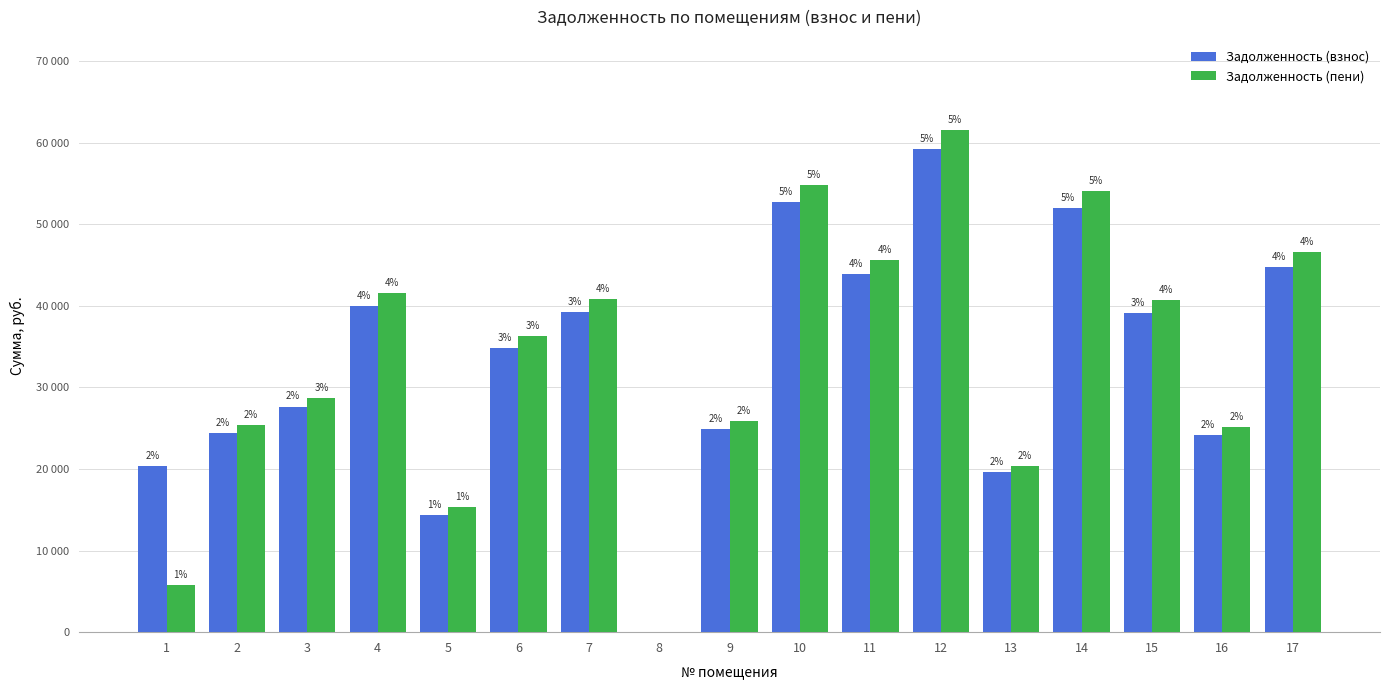

Rank the series at 6 from highest to lowest value.

Задолженность (пени), Задолженность (взнос)